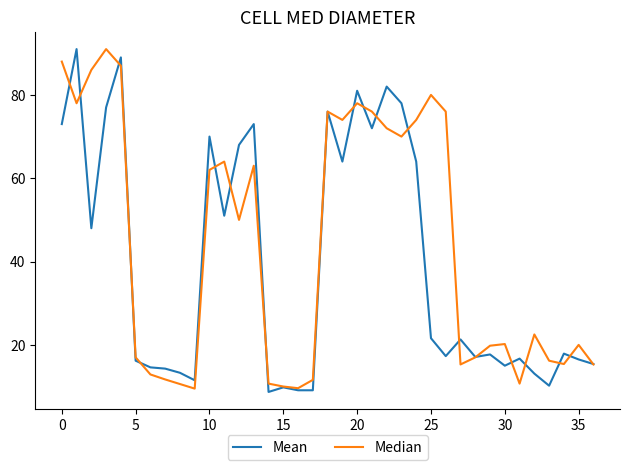

Rank the series by their average value, from lowest to highest.

Mean, Median